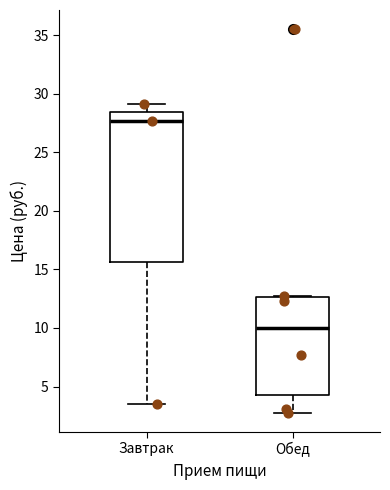

Which box has the highest median line?

Завтрак